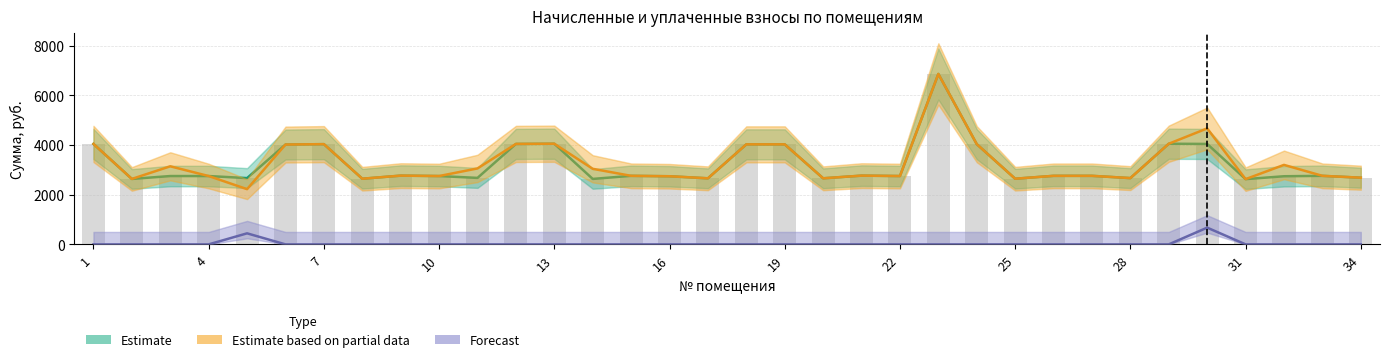

Between 25 and 31, which is larger?

25